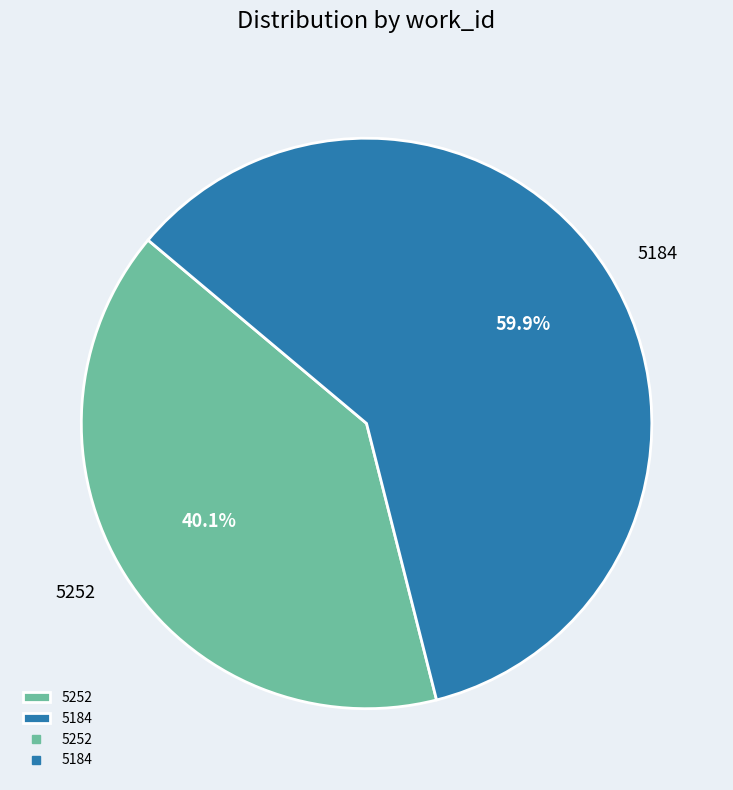

Is there a majority slice in this chart?

Yes